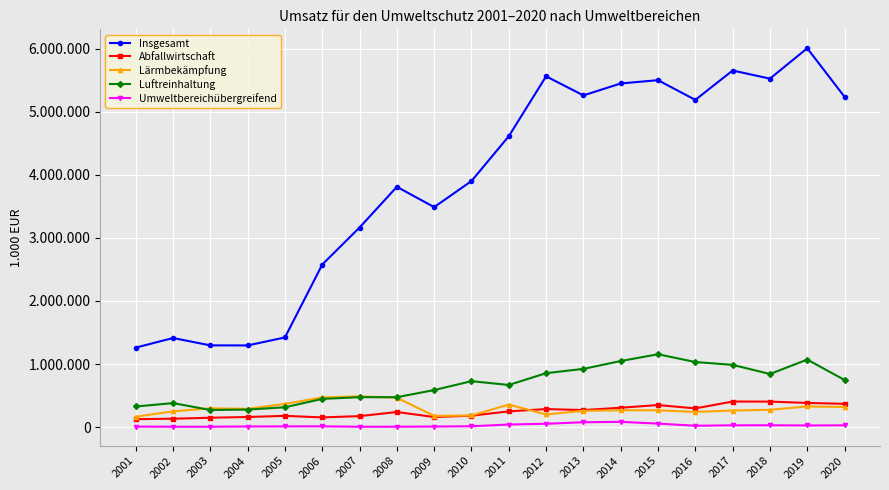

What is the total value across all series at 2015?

7327239